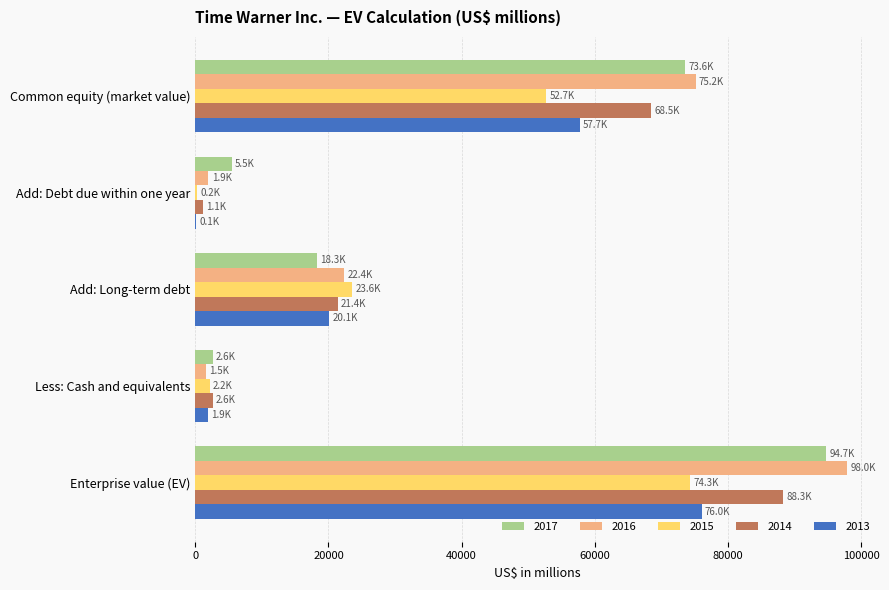

The value of 2017 at Common equity (market value) is 73595. True or false?

True